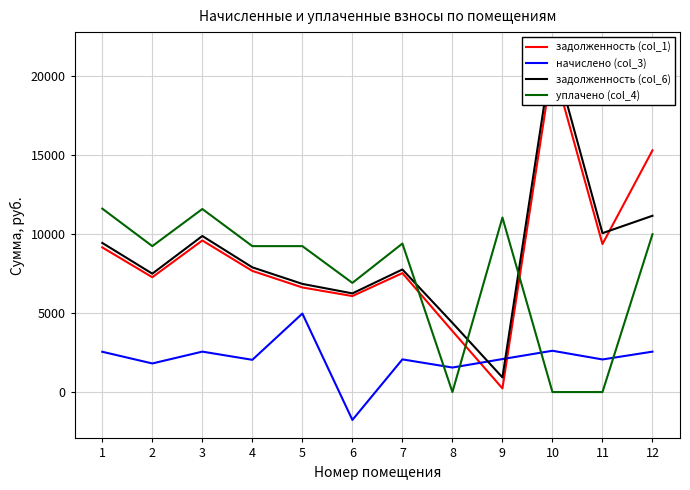

Which label corresponds to the smallest value in the chart?

6